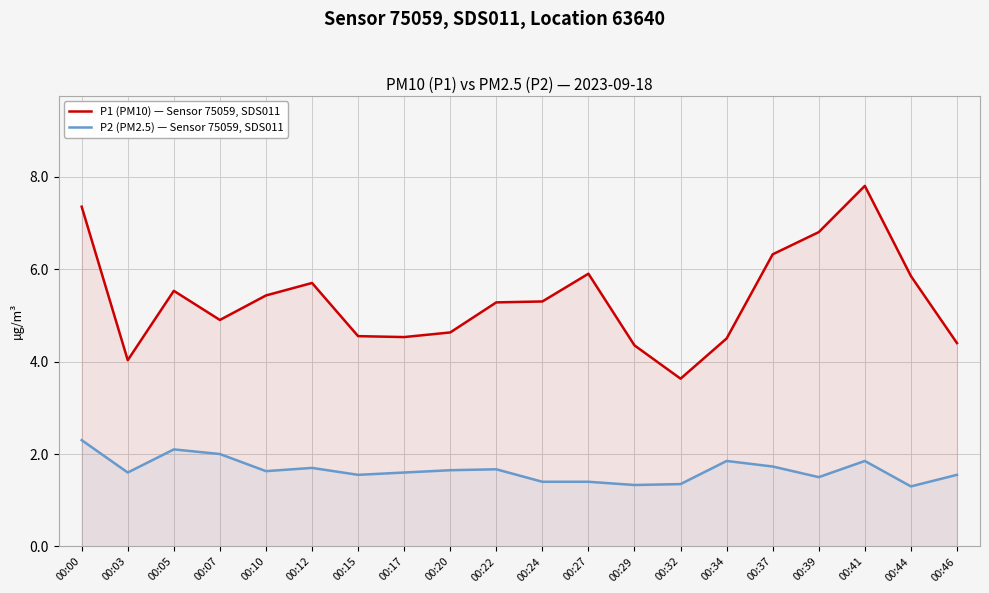

How many data points in P1 (PM10) — Sensor 75059, SDS011 are less than 5?

9